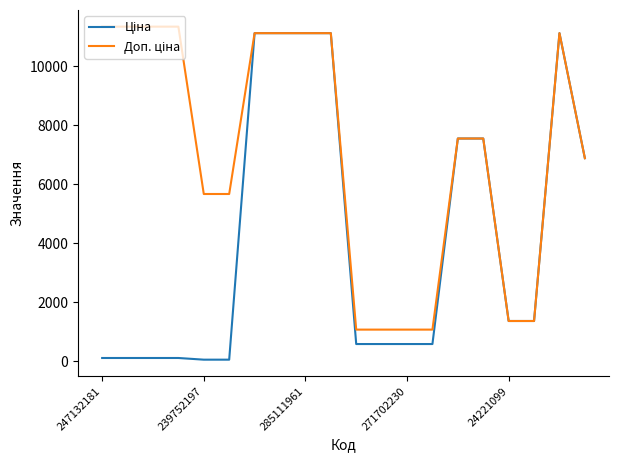

What is the greatest value displayed?

11334.0